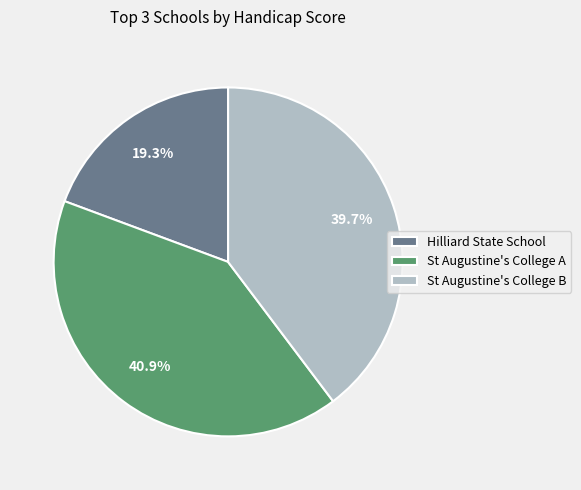

Is Hilliard State School the majority of the pie?

No